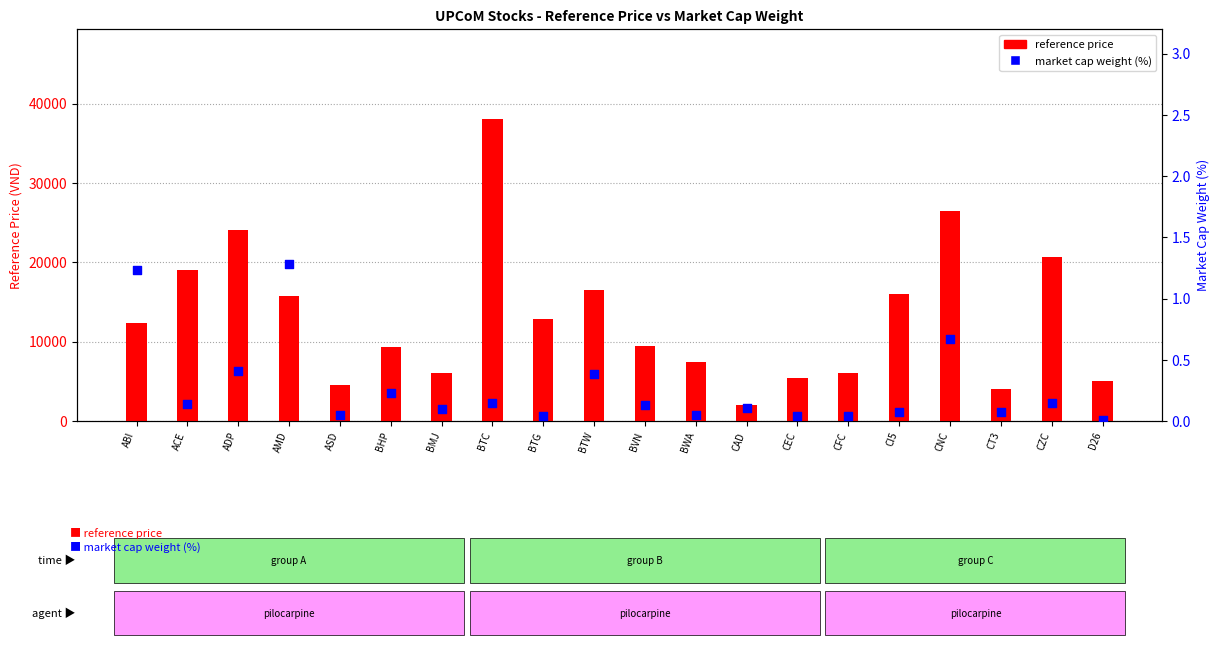

Which series has the largest Y range (max minus min)?

reference price